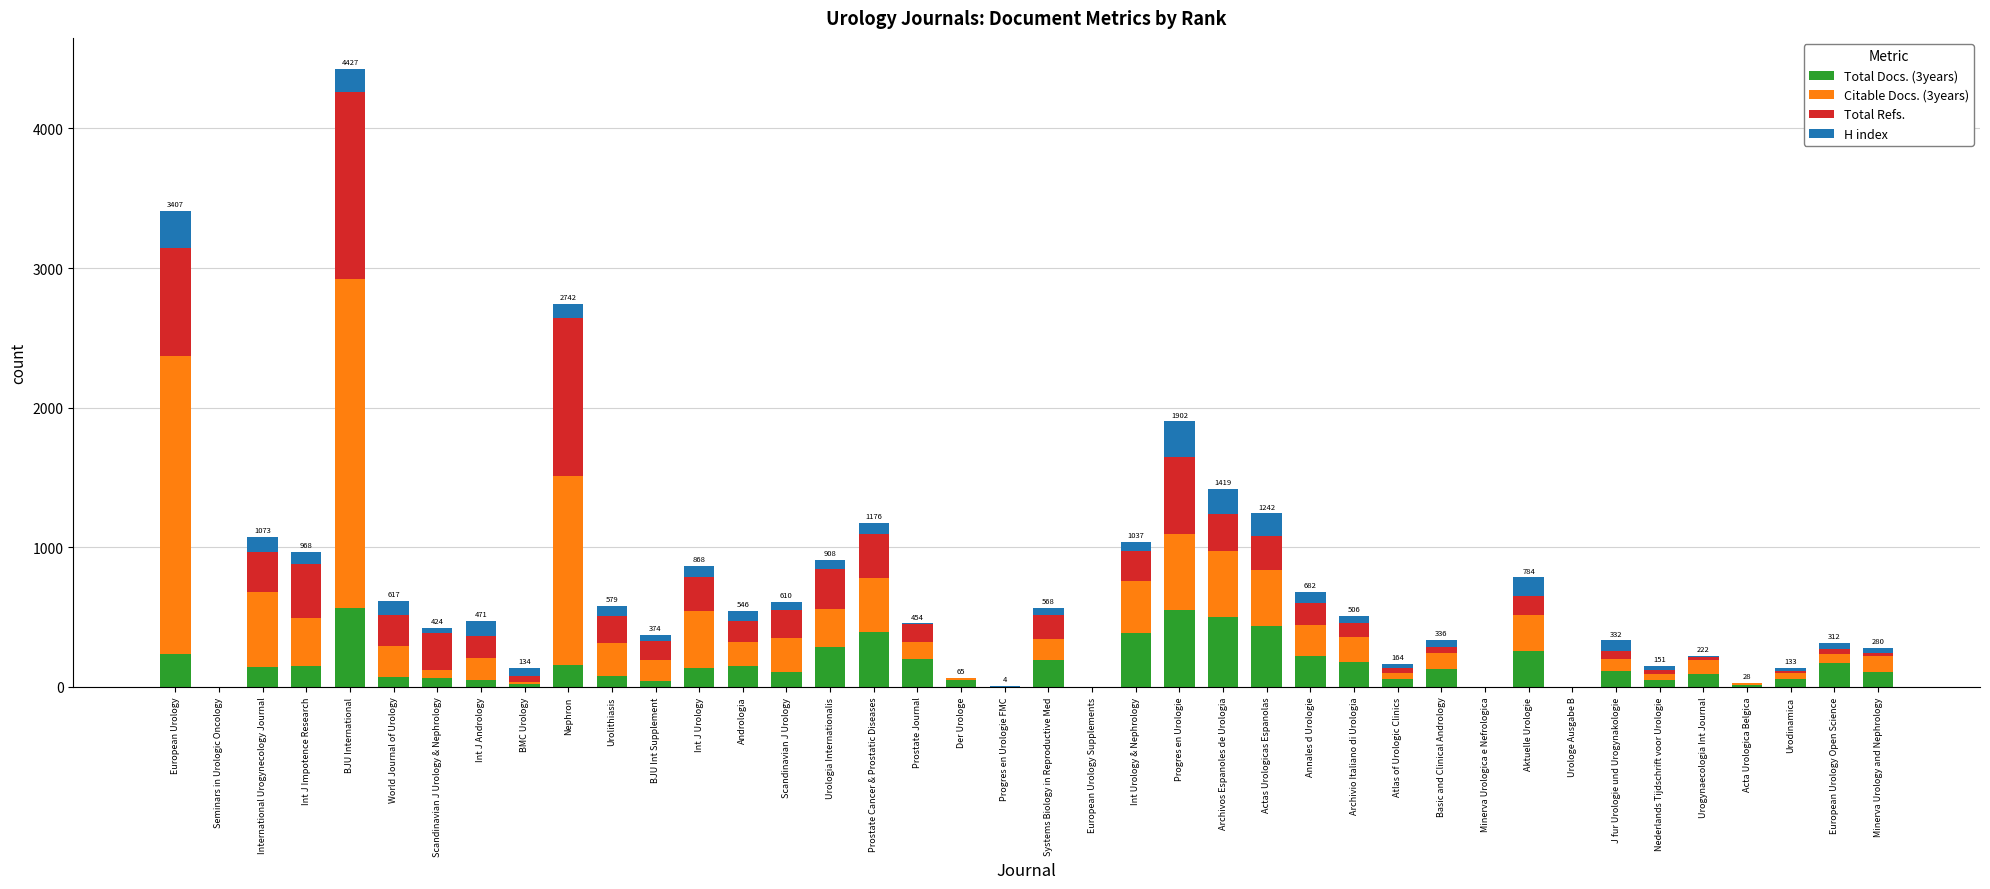

At which category is the sum across all series the highest?

BJU International